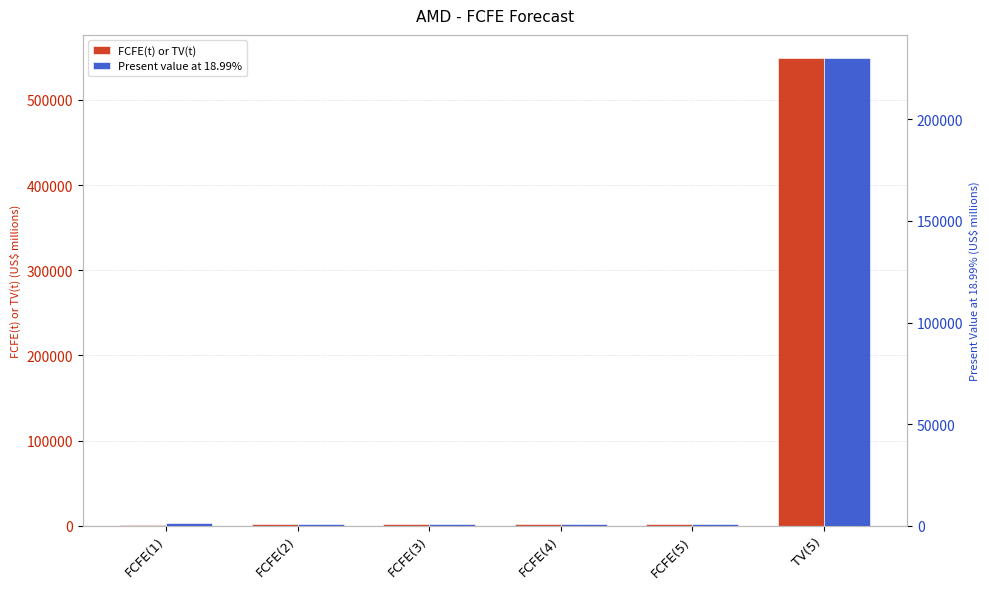

Which series has the largest total across all categories?

FCFE(t) or TV(t)